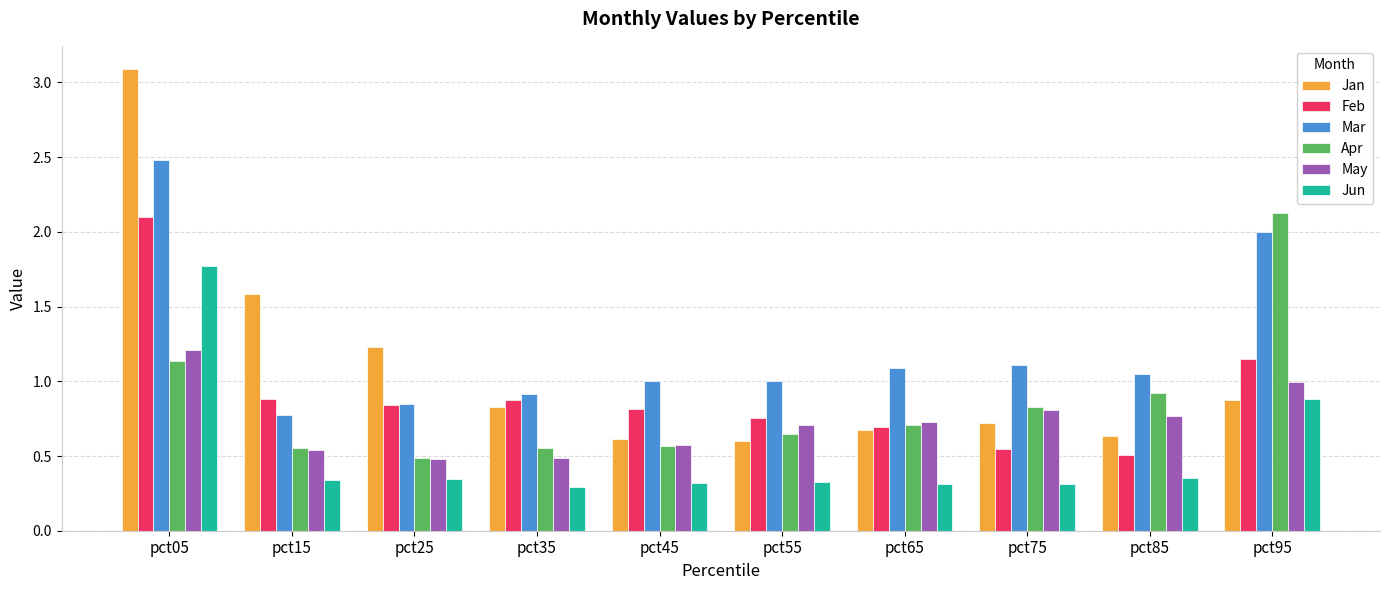

The value of Mar at pct55 is 1.0. True or false?

True